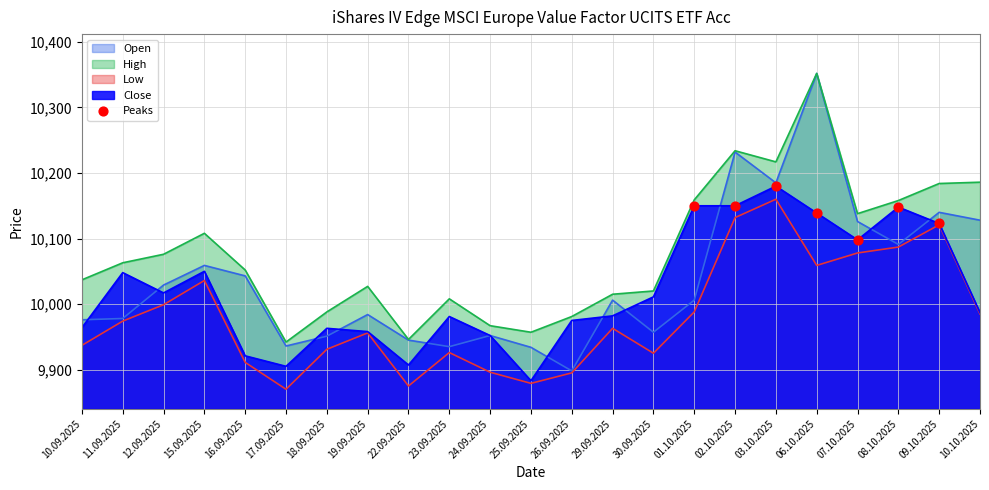

Which has a higher value, 09.10.2025 or 07.10.2025?

09.10.2025